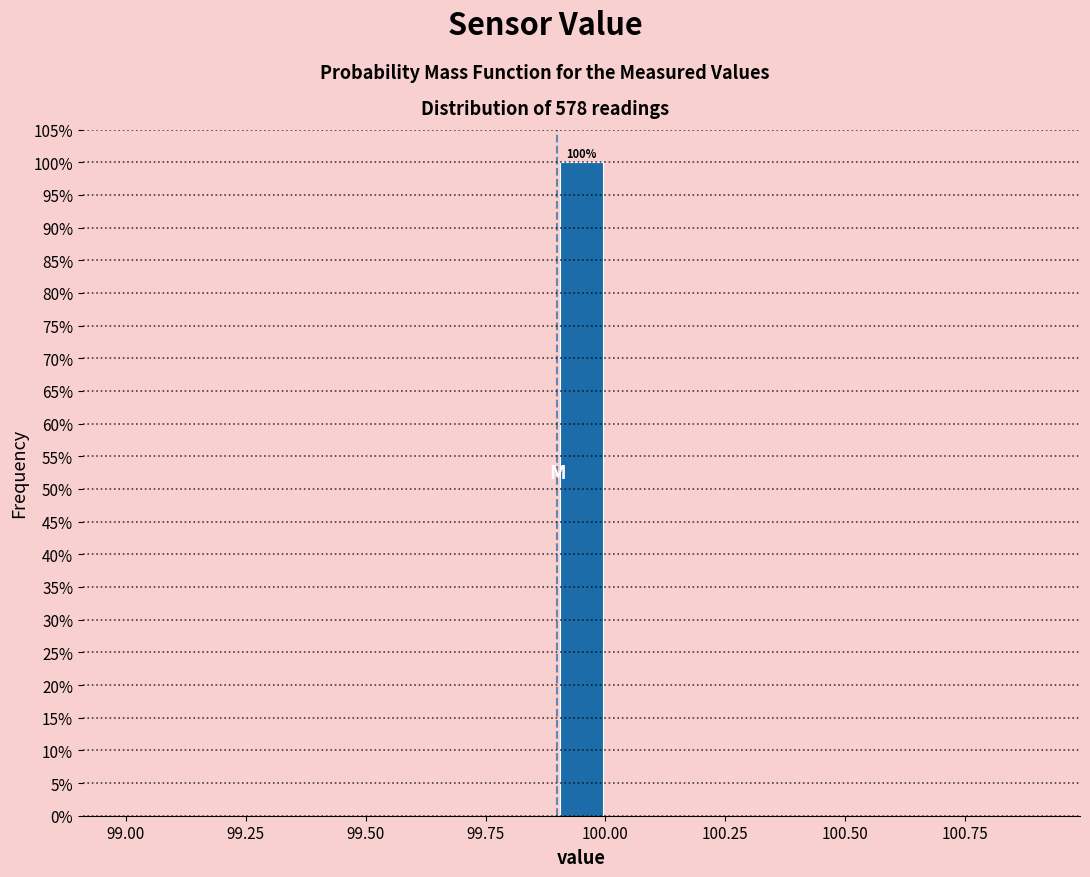

Read against the x-axis, roughly where is the centre of the tallest bar?

99.95